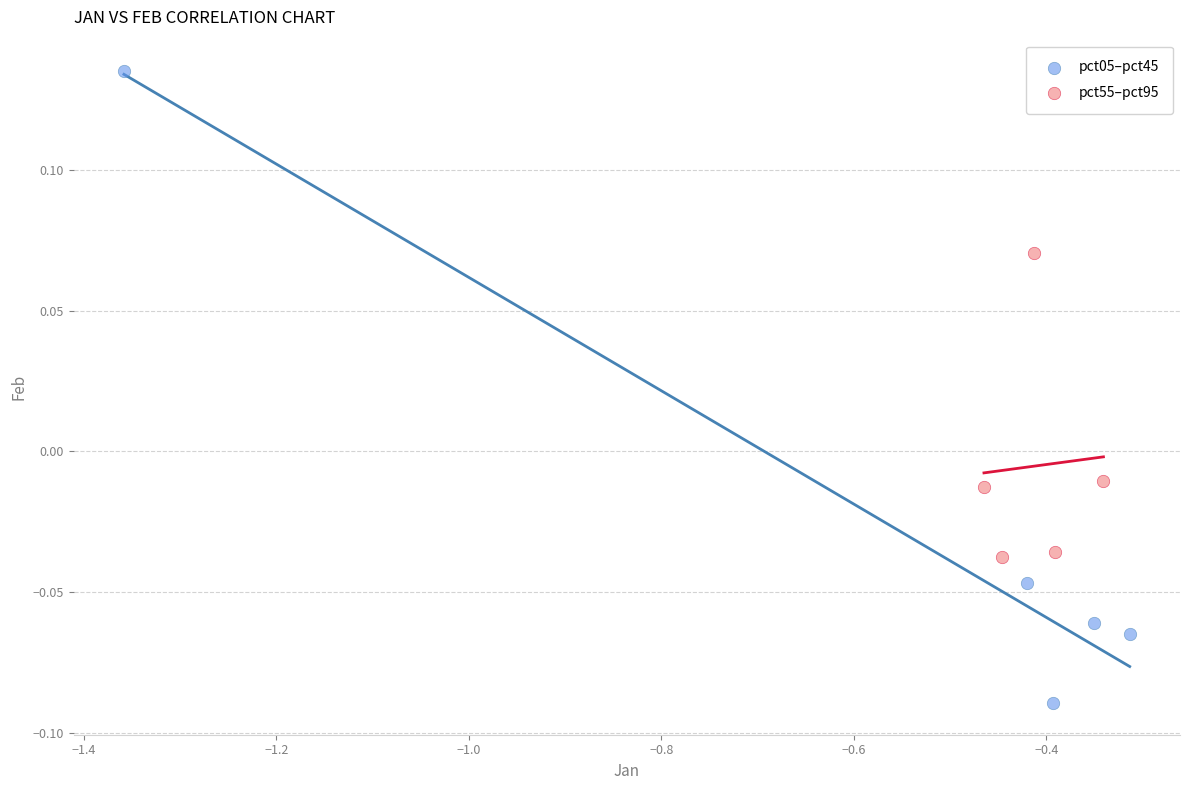

Which series has the widest spread of Y values?

pct05–pct45